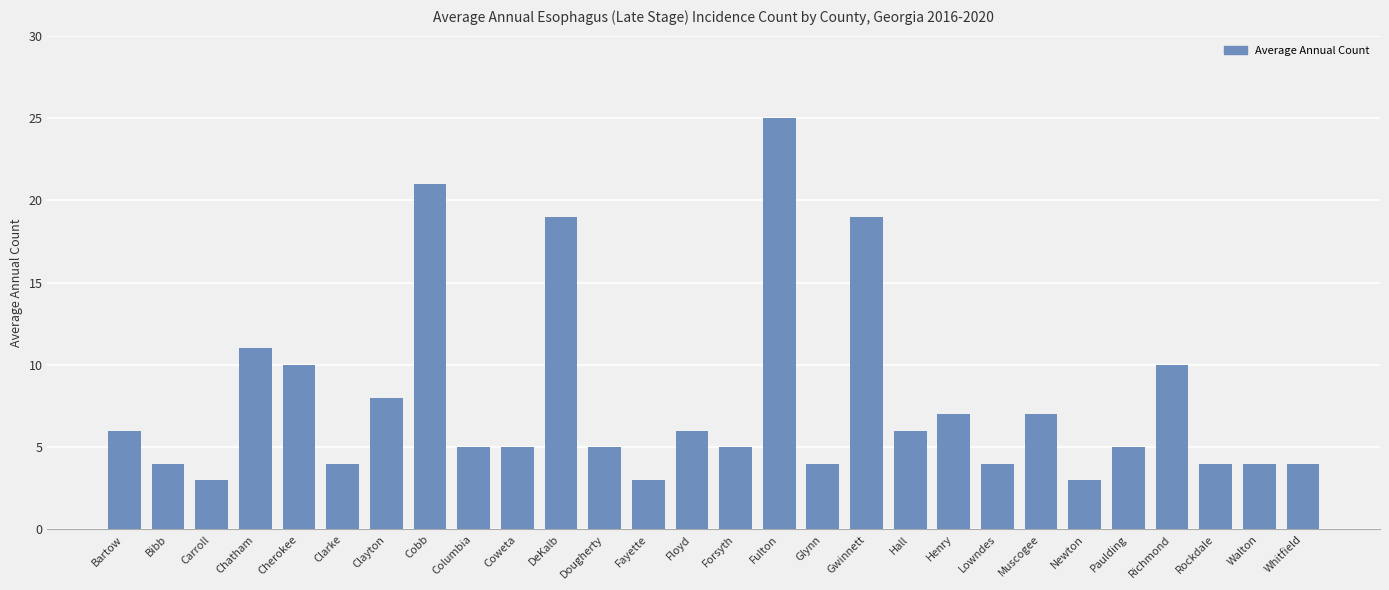

The chart shows a value of 4 at Bibb. True or false?

True